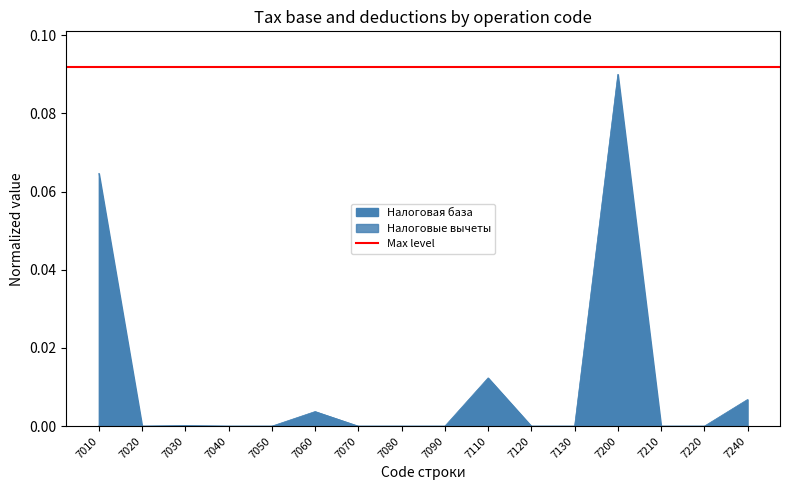

Which category has the highest value in the Налоговые вычеты series?

7110